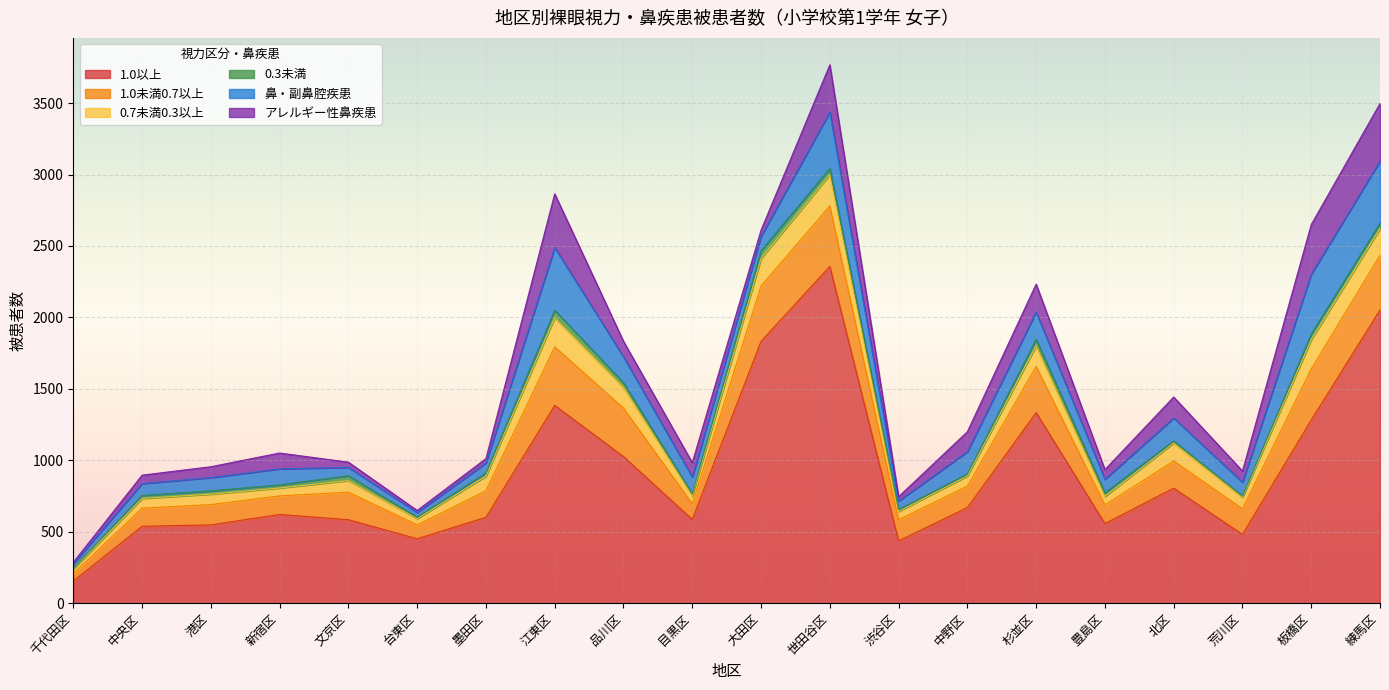

True or false: 0.3未満 has a value of 14 at 北区.

True